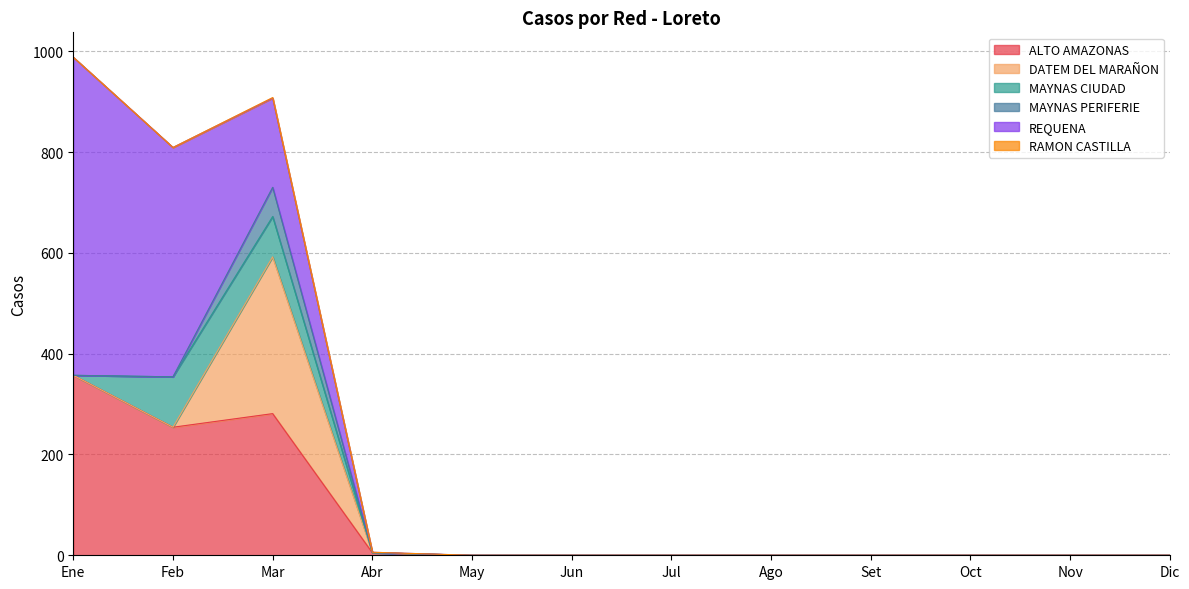

True or false: REQUENA and MAYNAS PERIFERIE cross at least once.

False